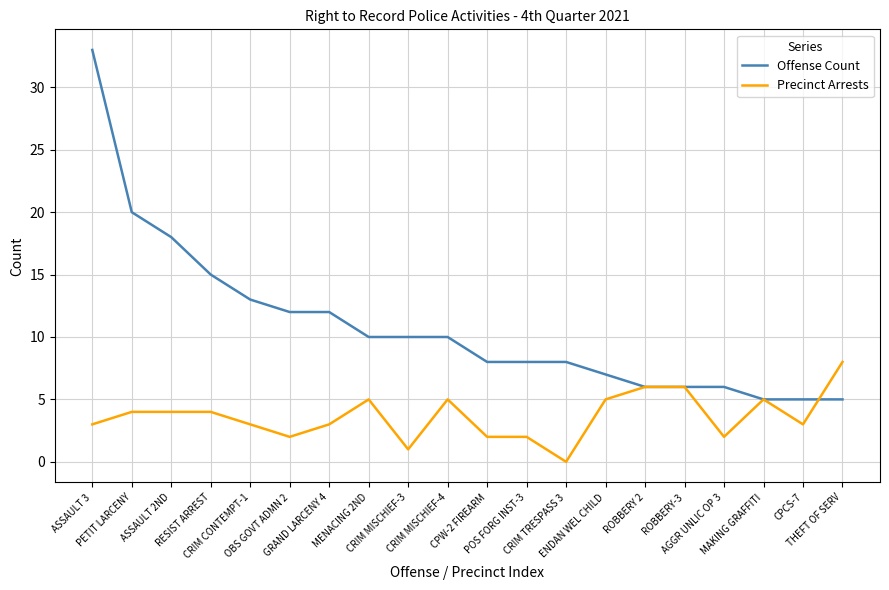

What is the minimum value for Offense Count?

5